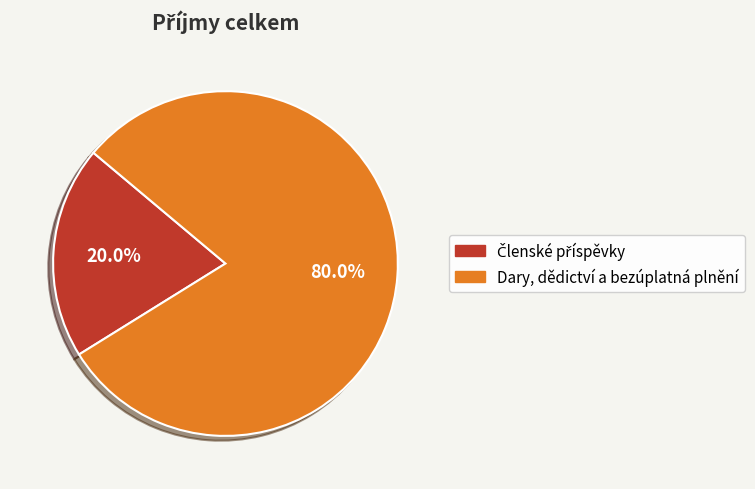

True or false: Dary, dědictví a bezúplatná plnění accounts for 80% of the total.

True